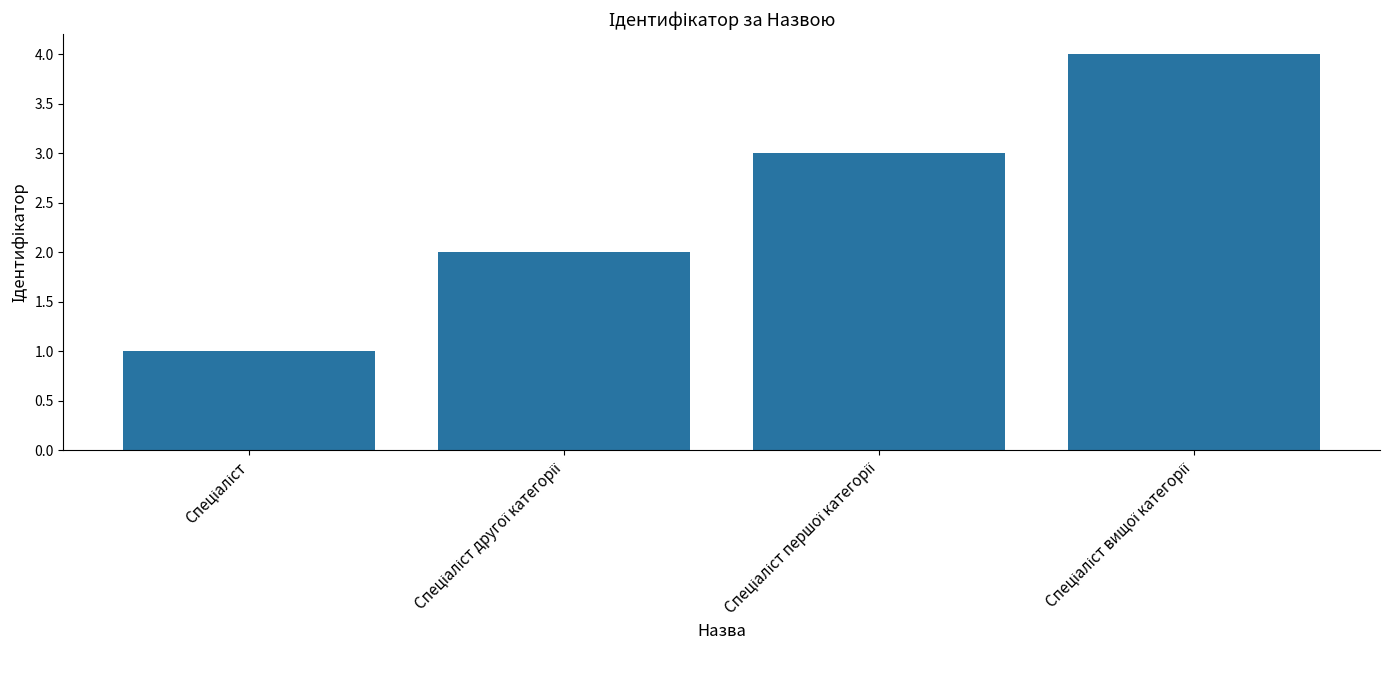

What is the difference between the maximum and minimum values?

3